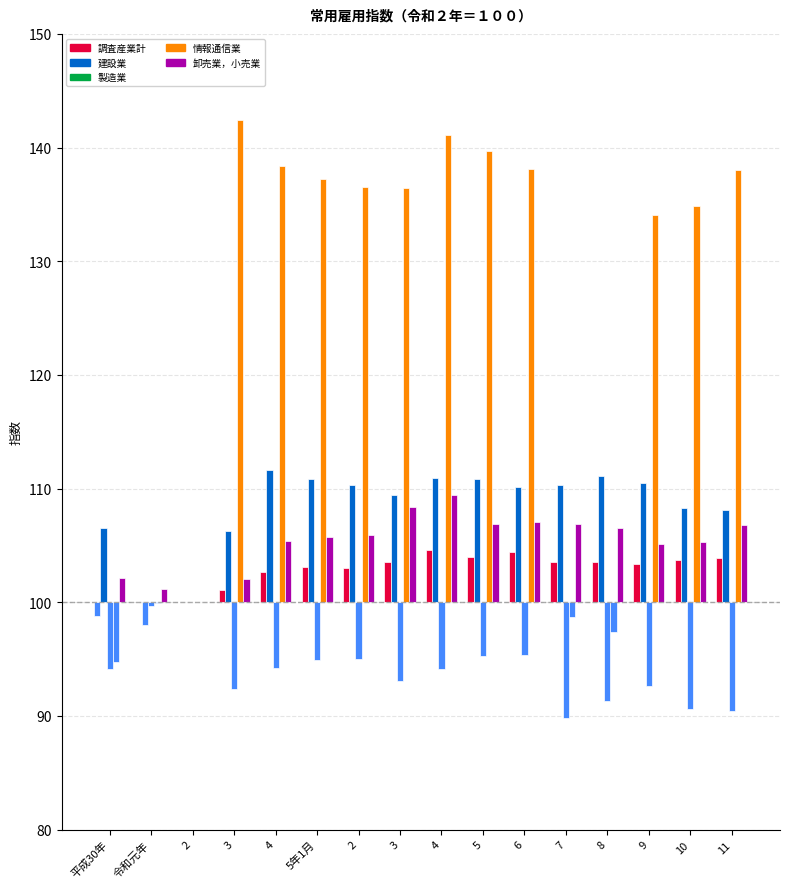

How many values in 製造業 are below zero?

15